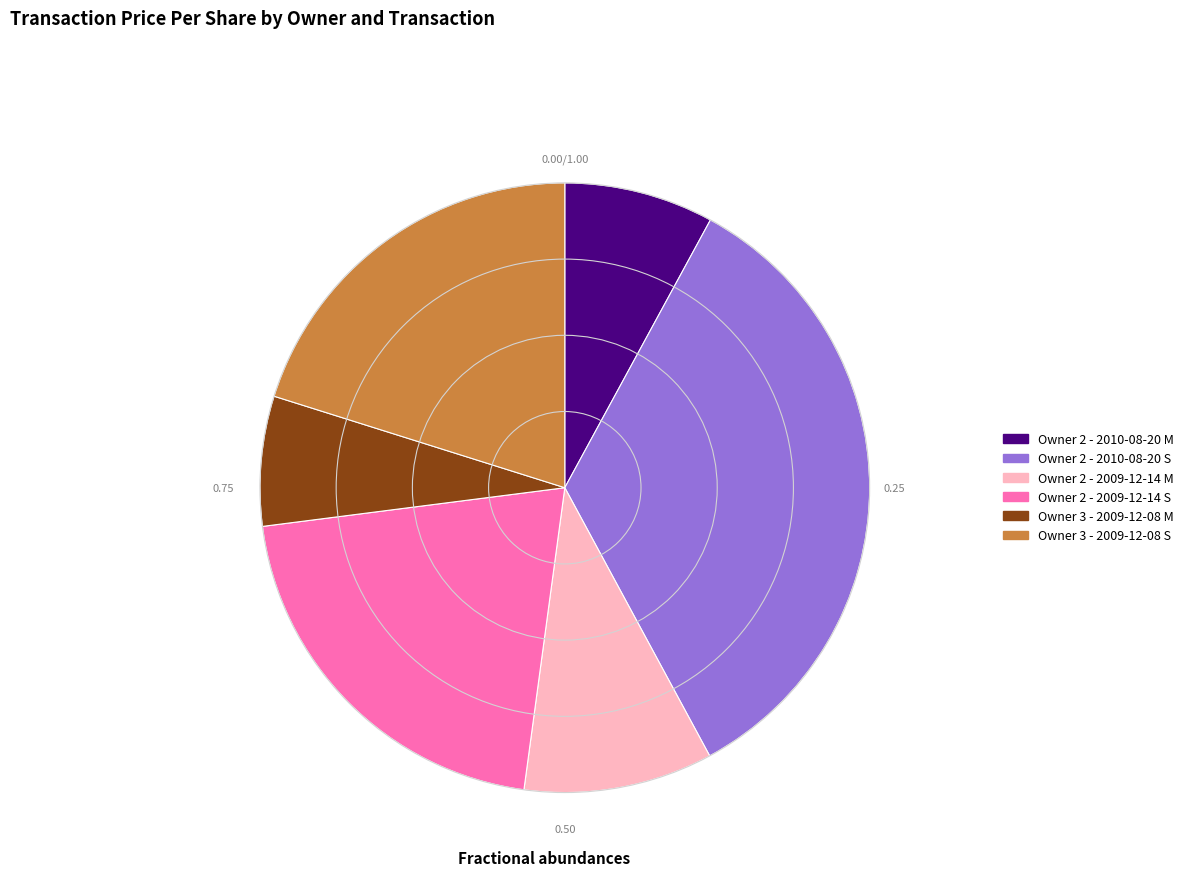

How many slices are in this pie chart?

6